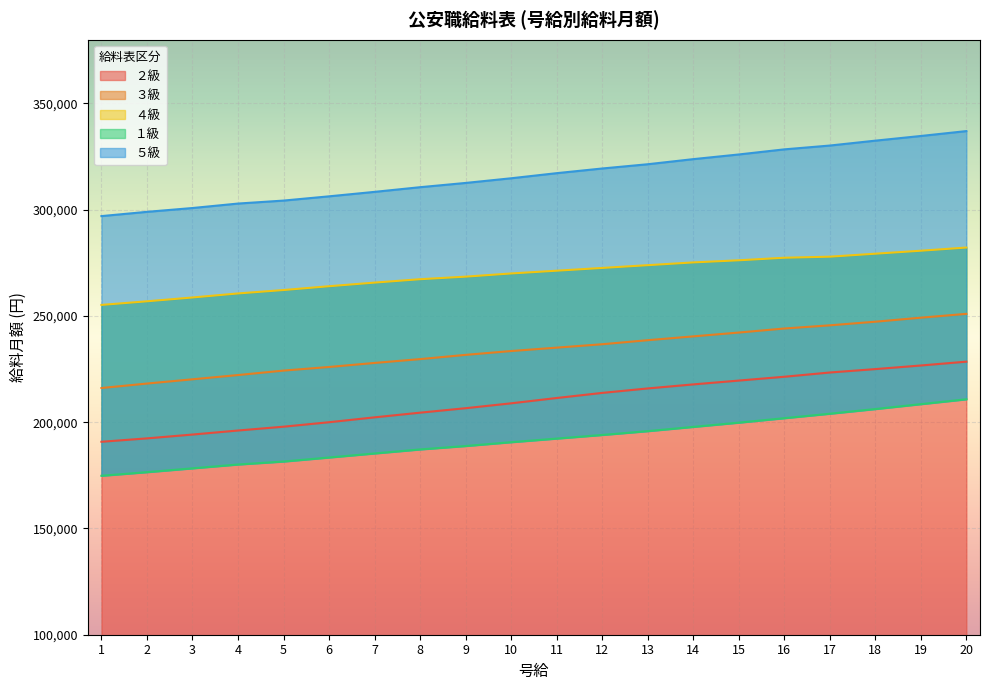

The value of ５級 at 6 is 306300. True or false?

True